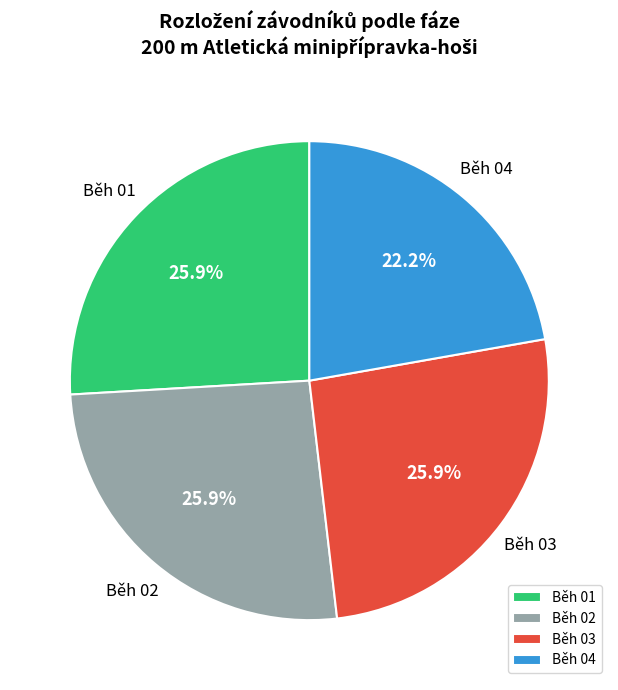

What is the smallest slice in the pie chart?

Běh 04